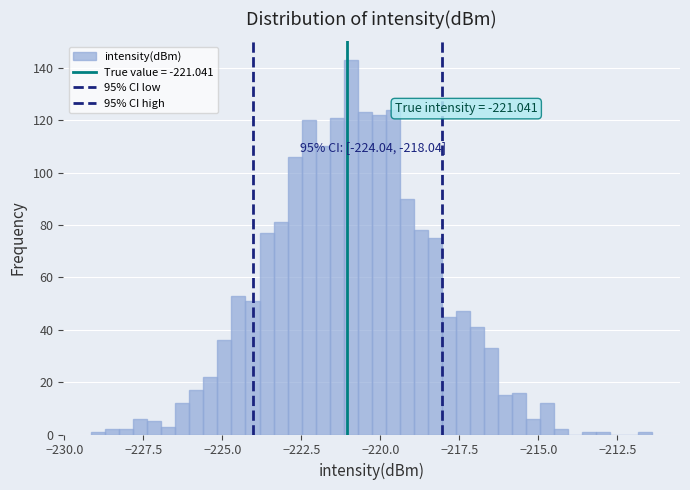

Read against the x-axis, roughly where is the centre of the tallest bar?

-221.0